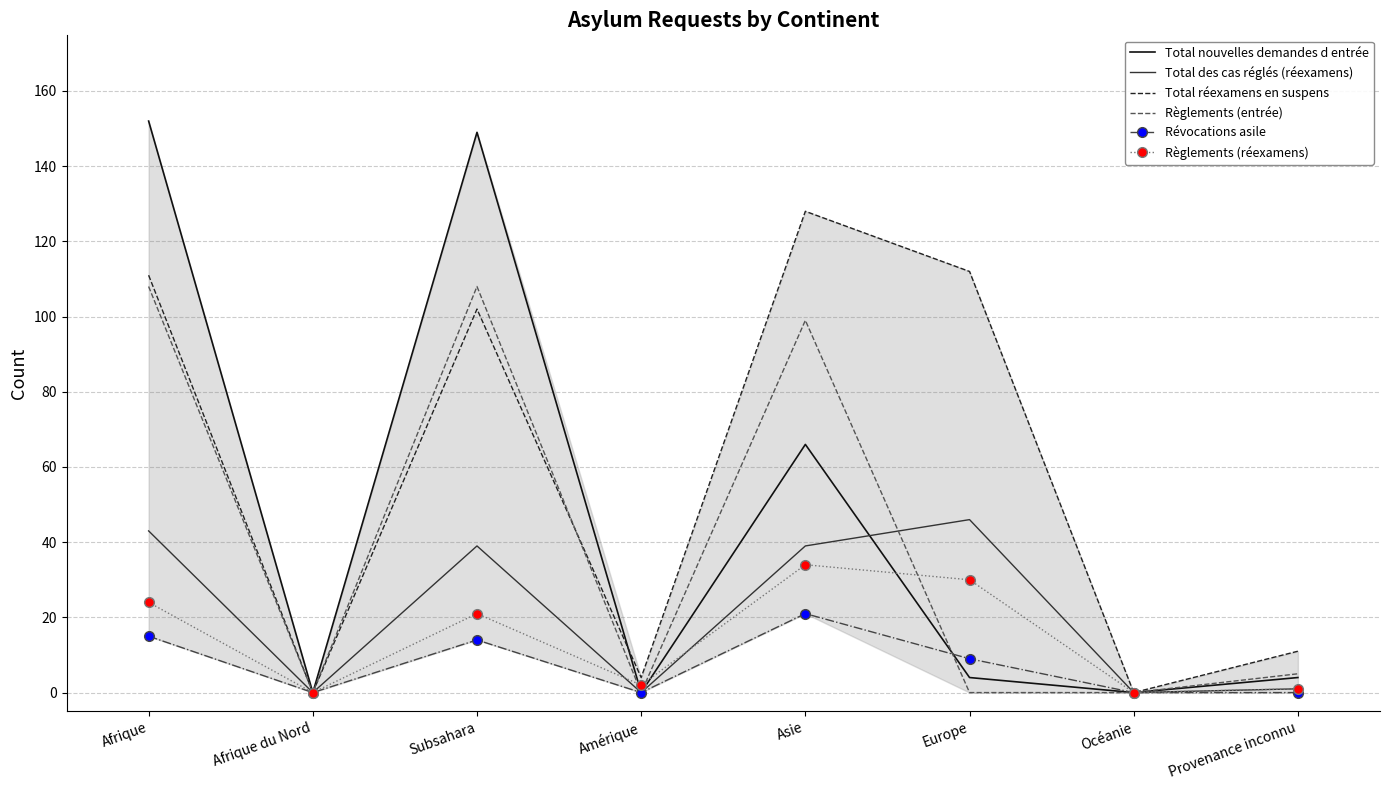

Is it true that Total des cas réglés (réexamens) equals 0 at Afrique du Nord?

True